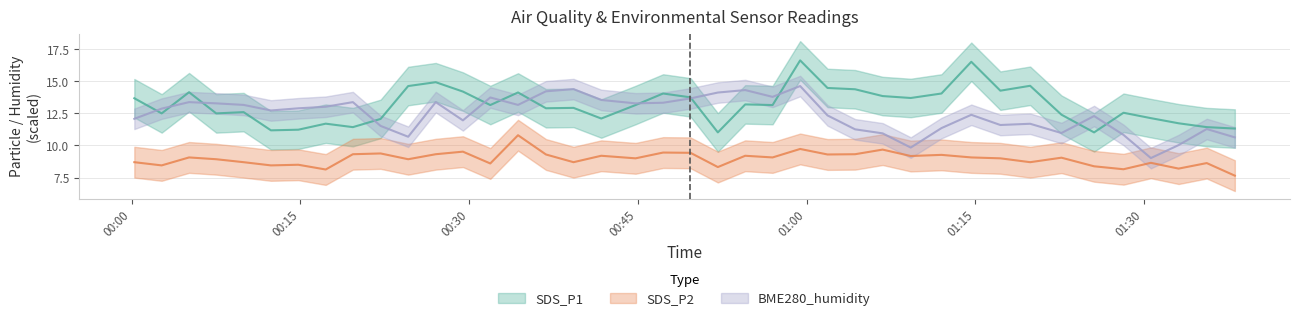

True or false: BME280_humidity and SDS_P2 cross at least once.

False